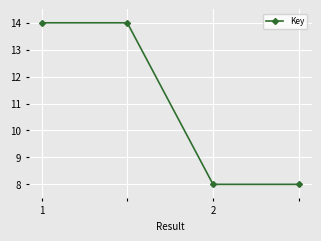

How many lines are shown in the chart?

1